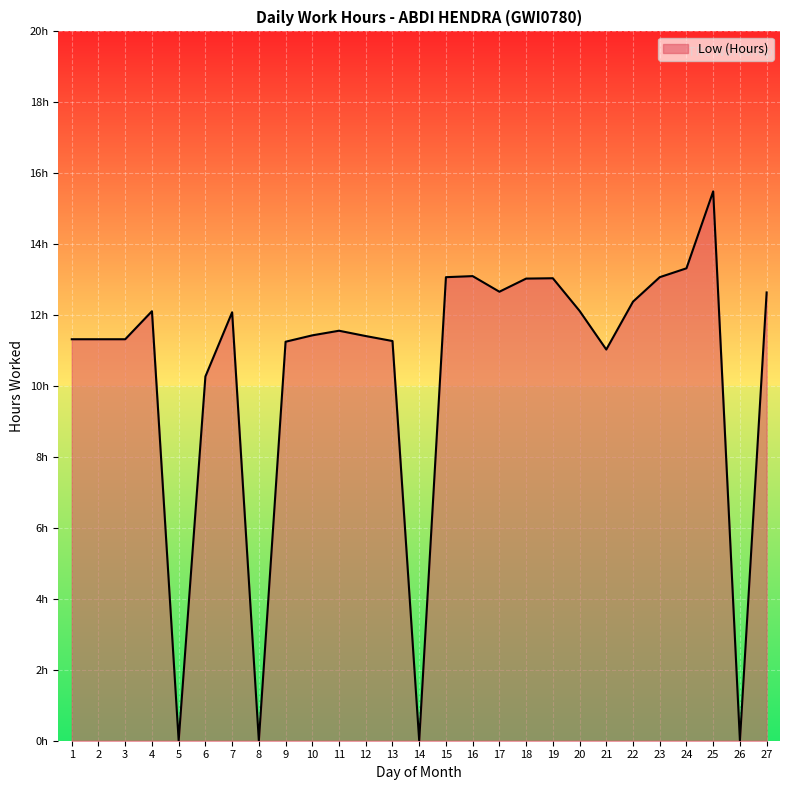

The chart shows a value of 19.8 at 27. True or false?

False